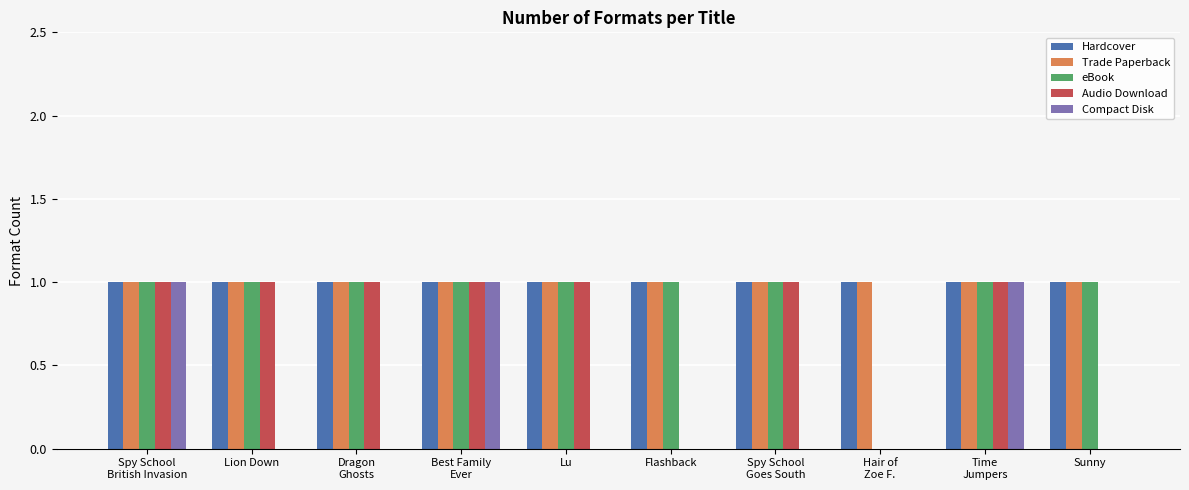

What is the sum of the Compact Disk values at Sunny and Best Family
Ever?

1